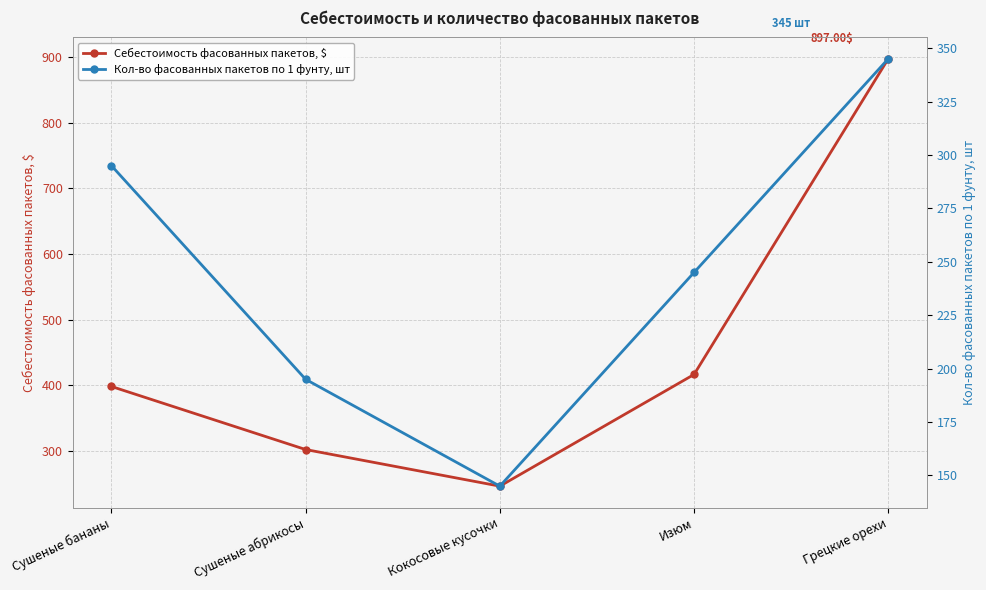

What position from the left is Изюм?

4